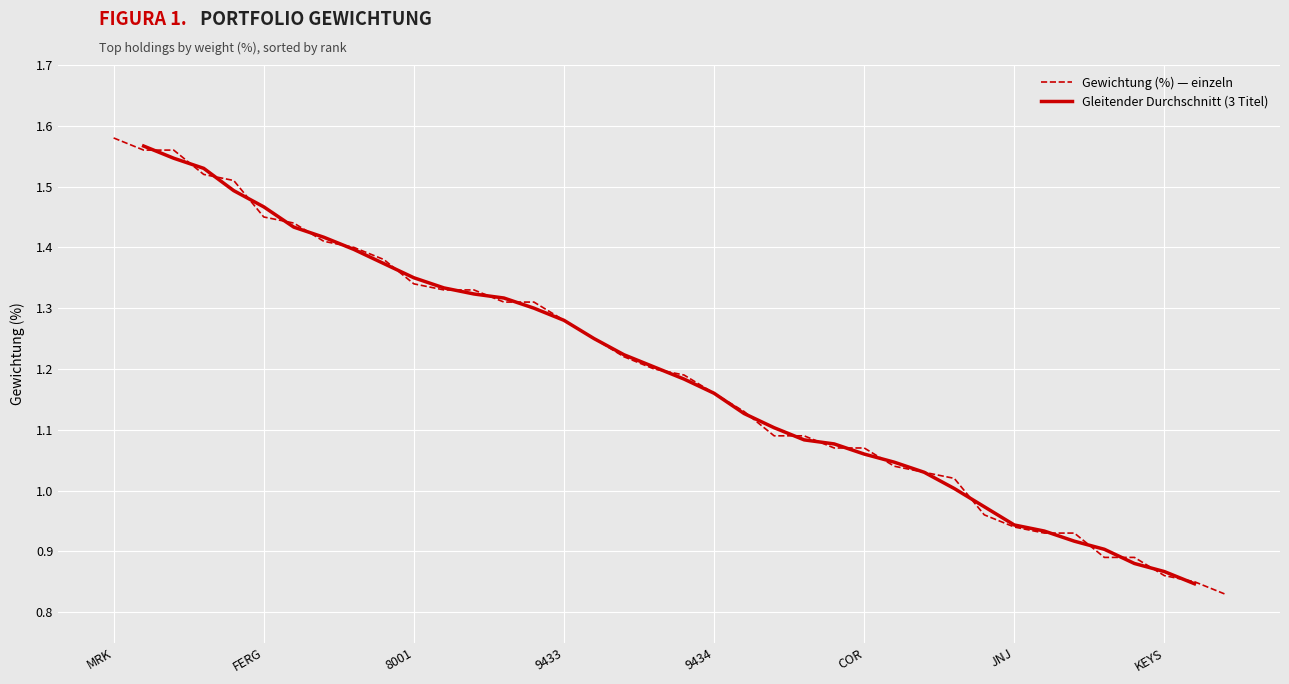

Rank the categories by value from lowest to highest.

8411, CHD, KEYS, NDA FI, ROP, AMGN, REGN, JNJ, ITX, ZURN, KR, DB1, ACN, COR, ED, GILD, VZ, 9434, PEG, SAP, MCK, PG, 9433, ADP, UNH, PEP, GIS, 8001, GWW, CSCO, VRTX, MMC, FERG, IBM, MSFT, MSI, TXN, MRK